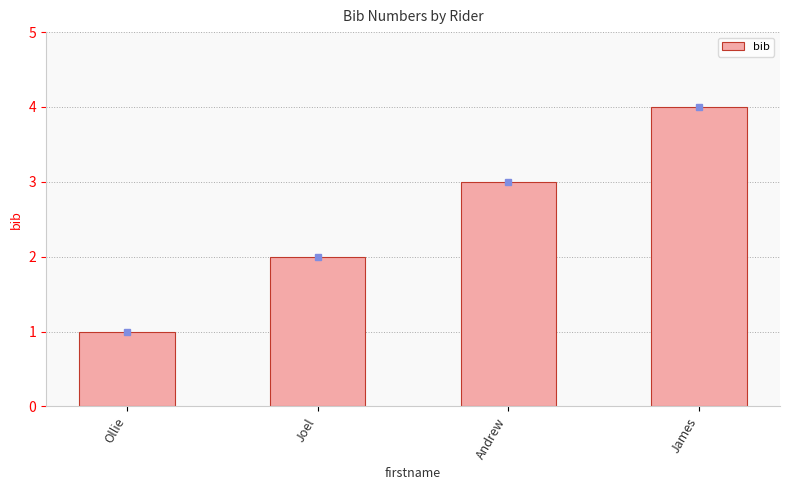

True or false: the data shows 1 at Ollie.

True